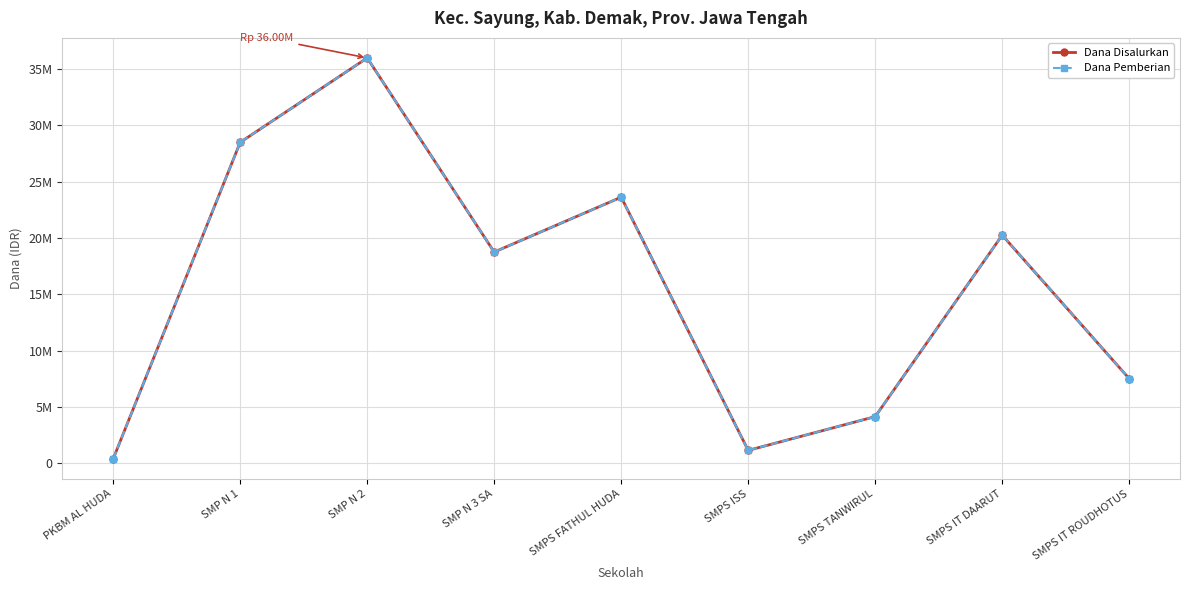

Is it true that Dana Pemberian equals 5394604 at SMPS TANWIRUL?

False